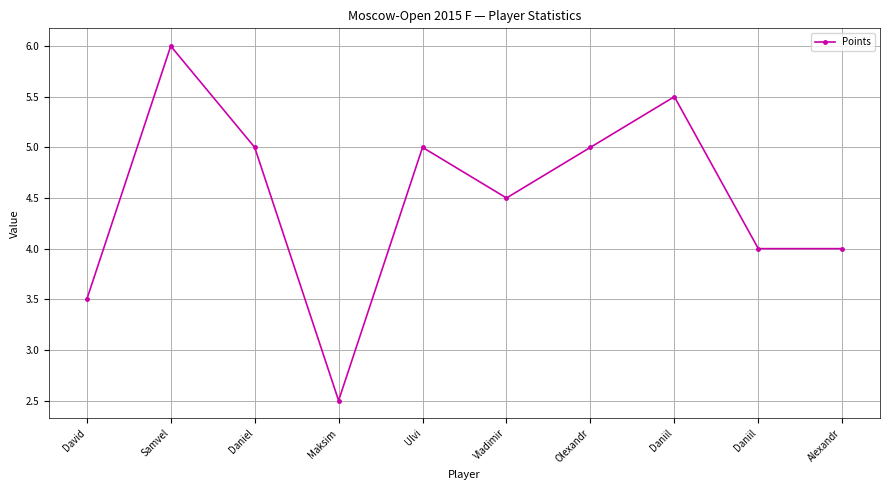

At which category does the chart reach its minimum across all series?

Maksim